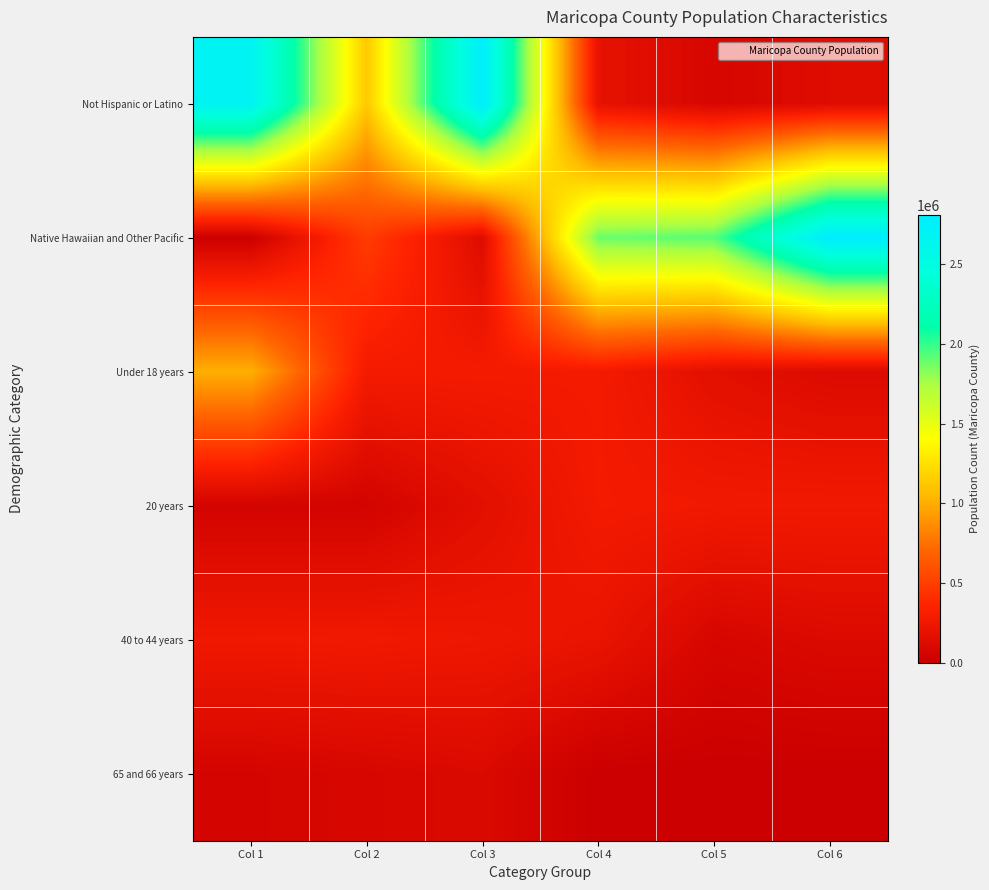

Which series has the largest total across all categories?

Native Hawaiian and Other Pacific